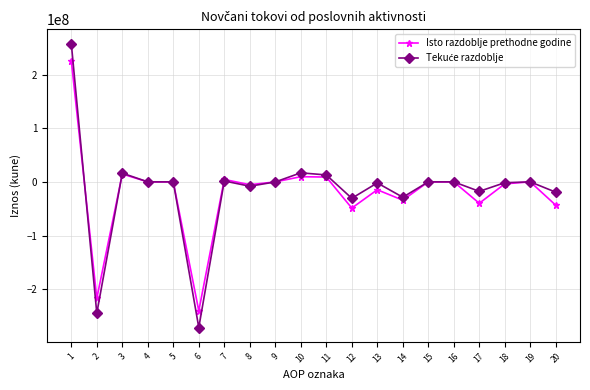

What is the greatest value displayed?

257798901